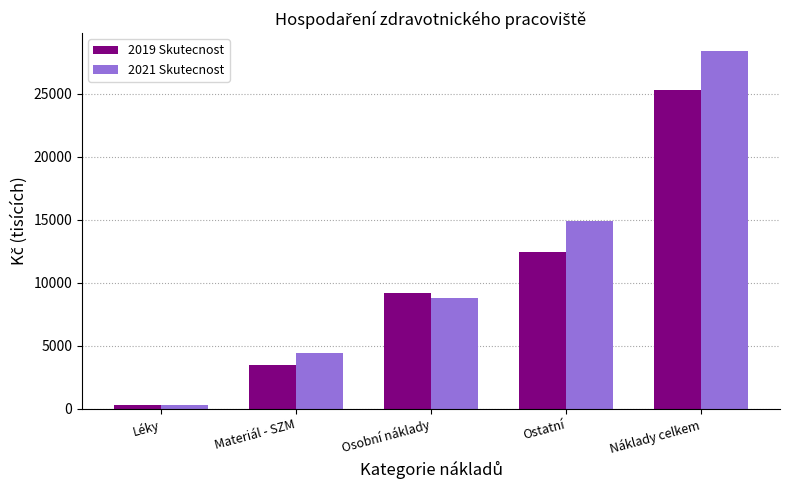

What is the total value across all series at Ostatní?

27313.8